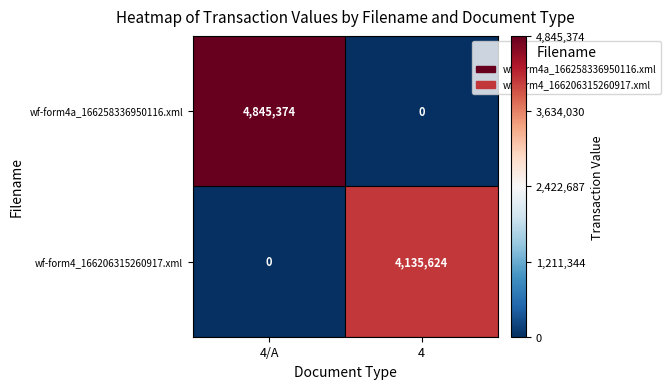

What is the sum of the wf-form4a_166258336950116.xml values at 4 and 4/A?

4845374